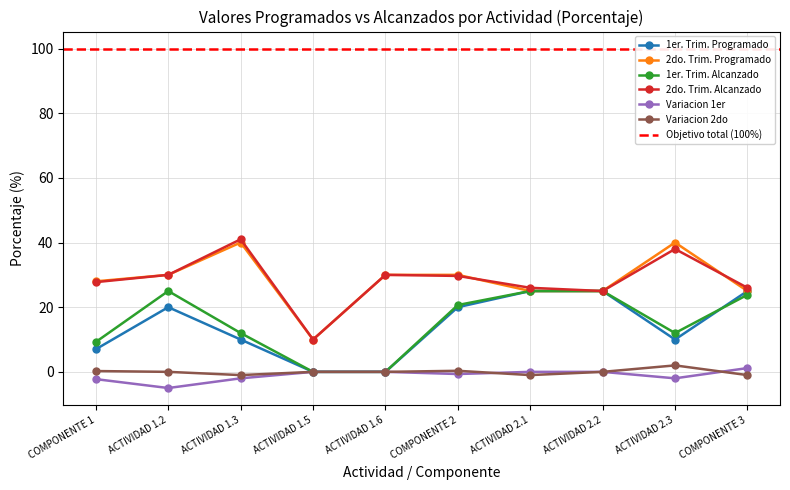

Where is 2do. Trim. Programado nearest to the value 25?

ACTIVIDAD 2.1